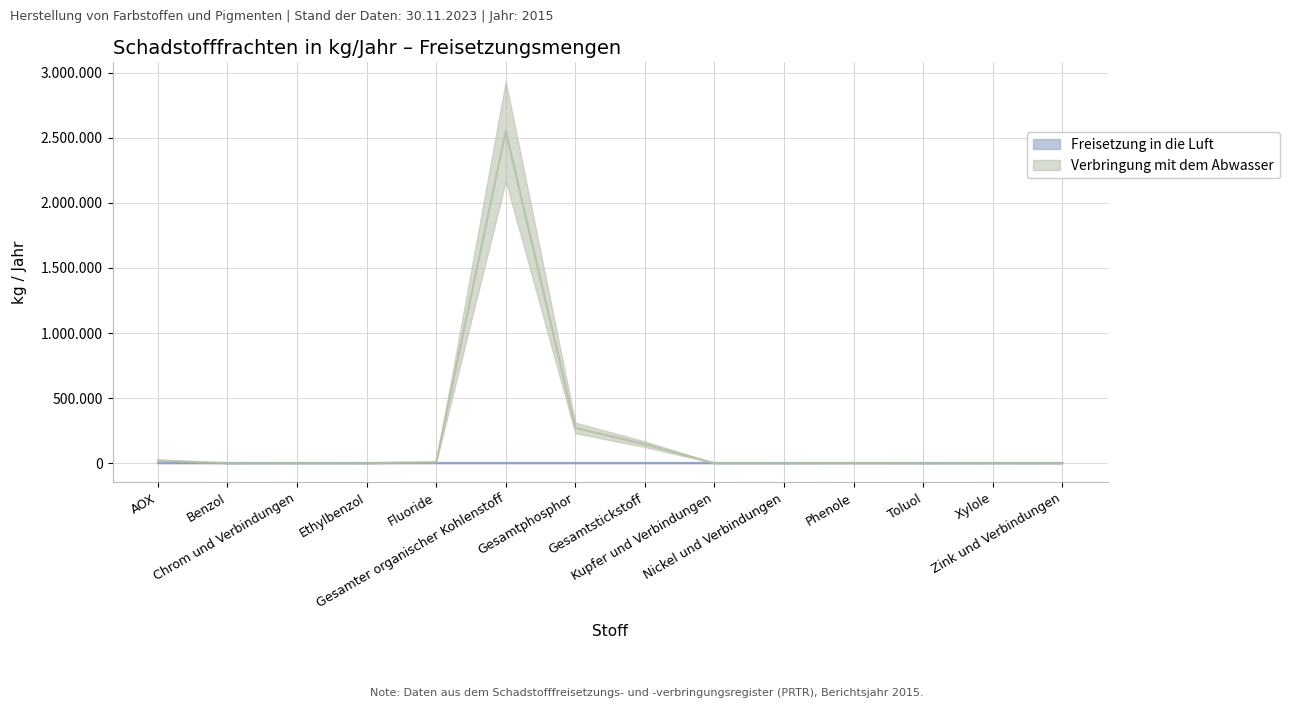

Where does the data first go above 420?

AOX